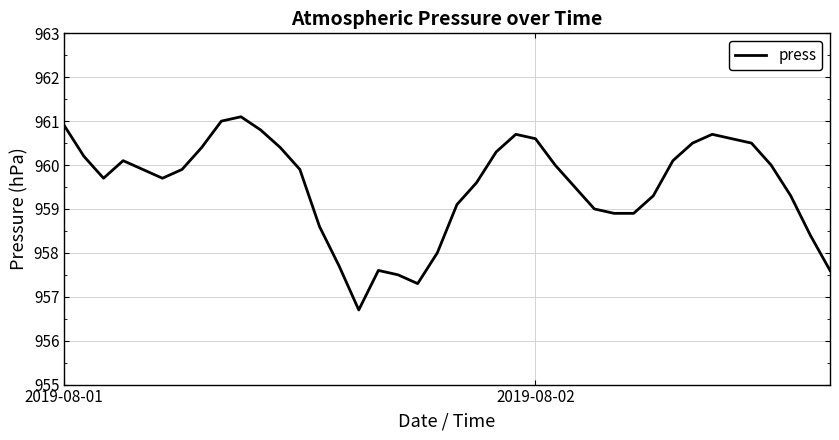

What is the minimum value shown in the chart?

956.7